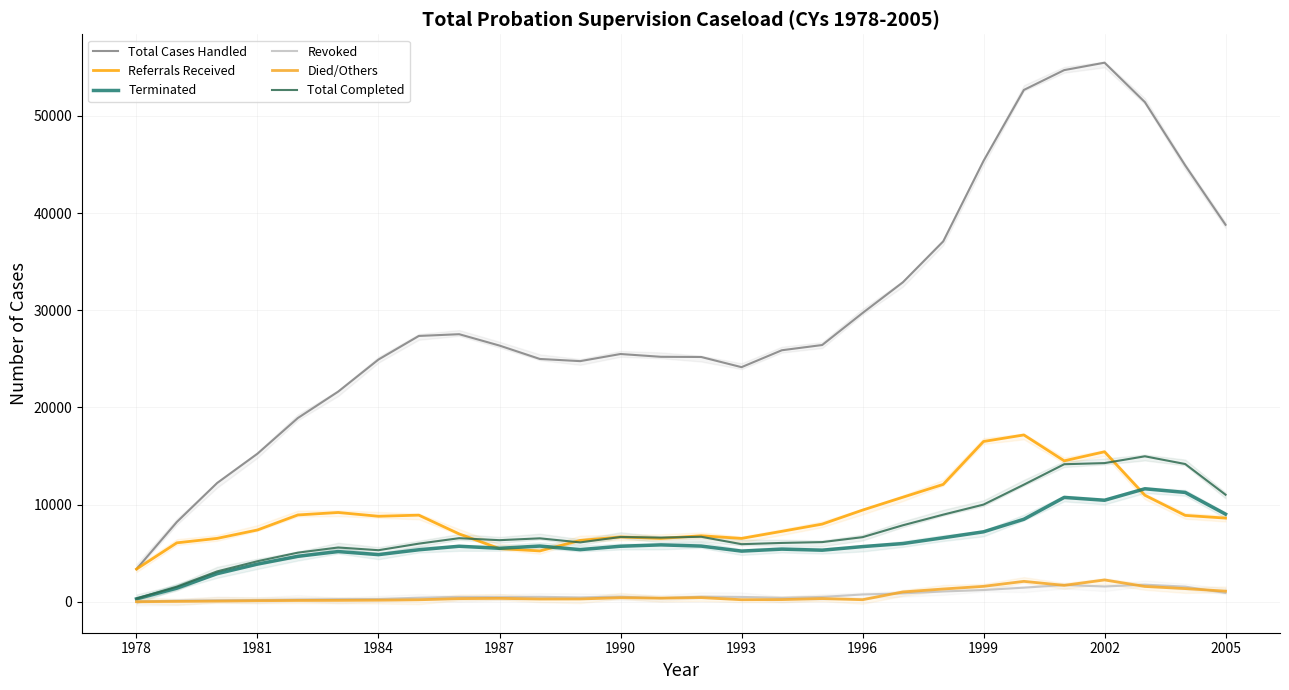

Rank the series by their maximum value, from highest to lowest.

Total Cases Handled, Referrals Received, Total Completed, Terminated, Died/Others, Revoked